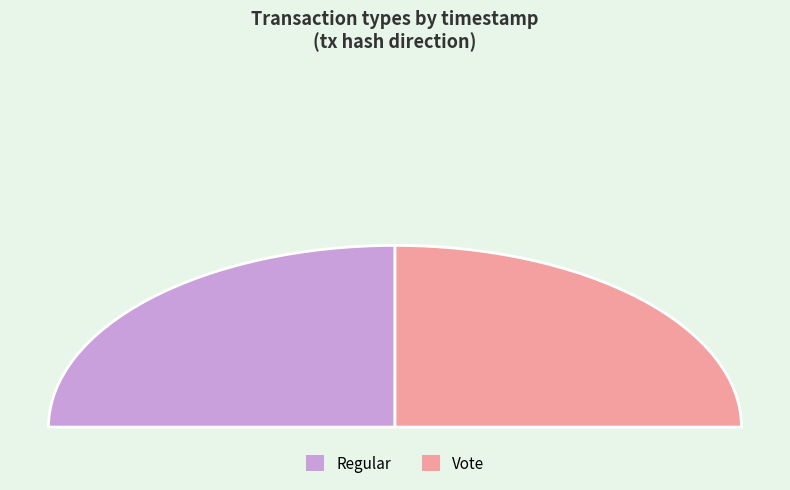

The Regular slice represents 38% of the pie. True or false?

False